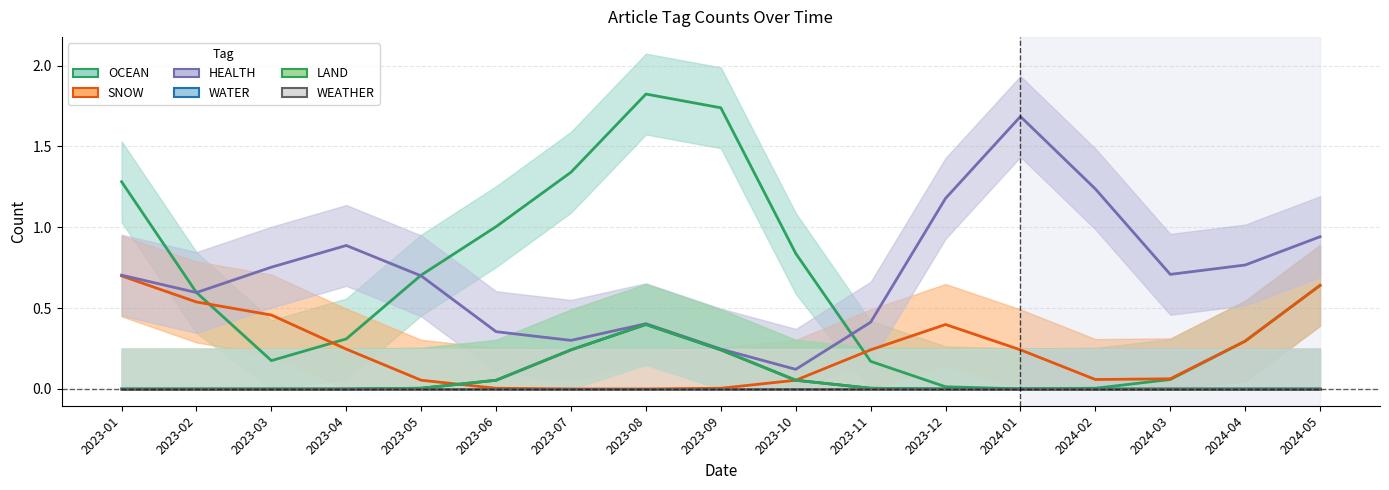

What are all the series names shown in the legend?

OCEAN, SNOW, HEALTH, WATER, LAND, WEATHER